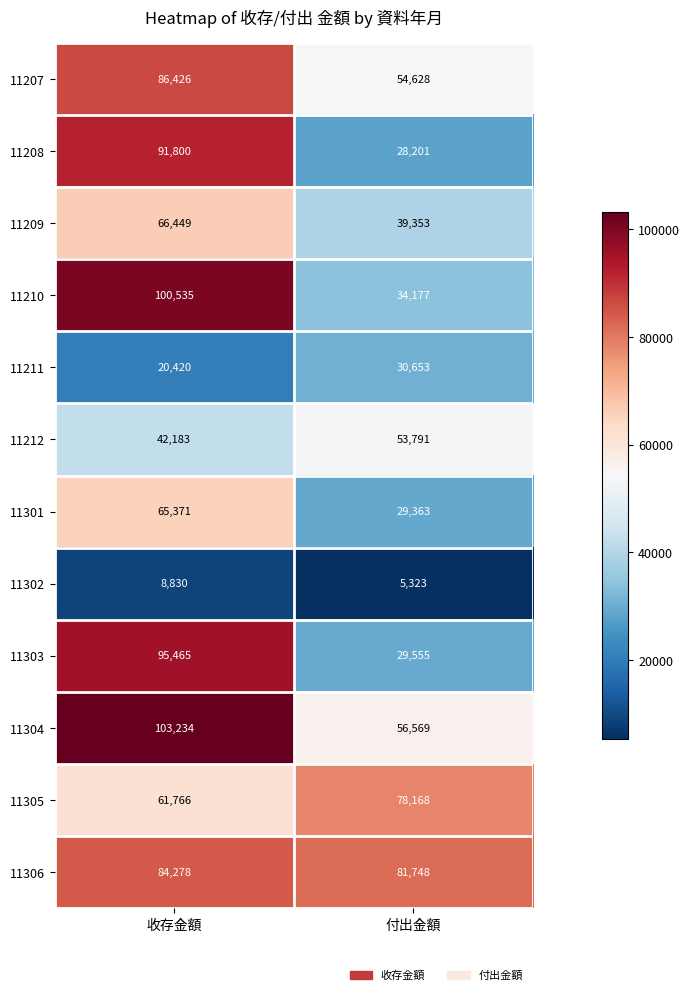

What is the total value across all series at 付出金額?

521529